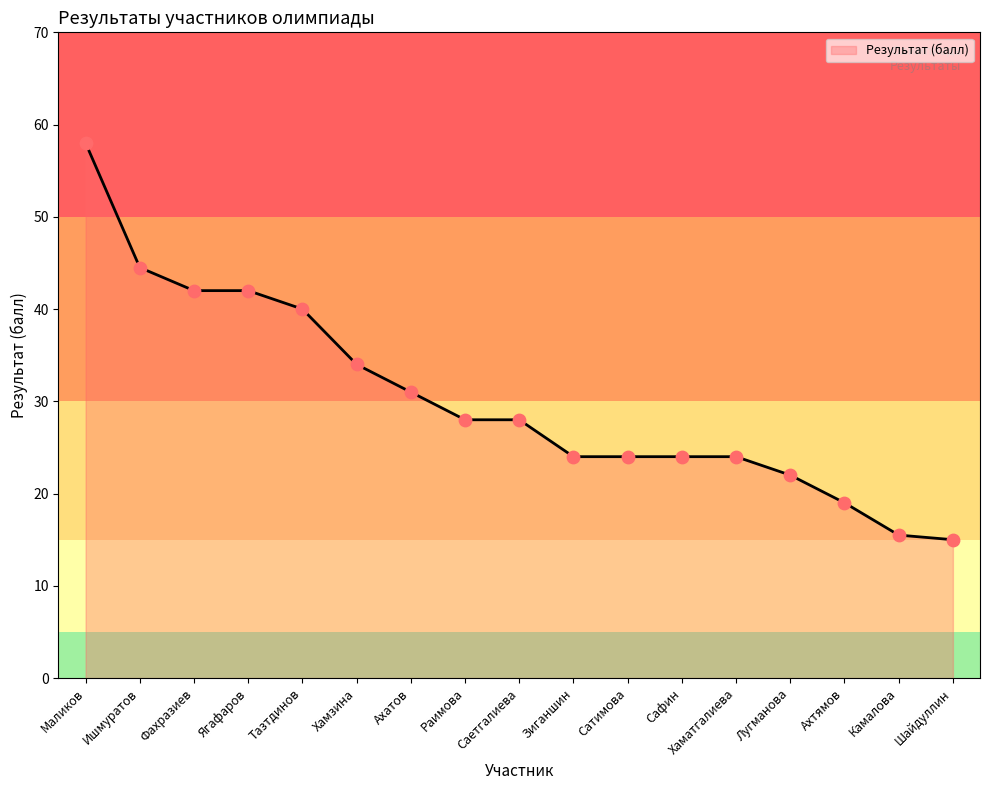

What is the change in value from Маликов to Саетгалиева?

-30.0